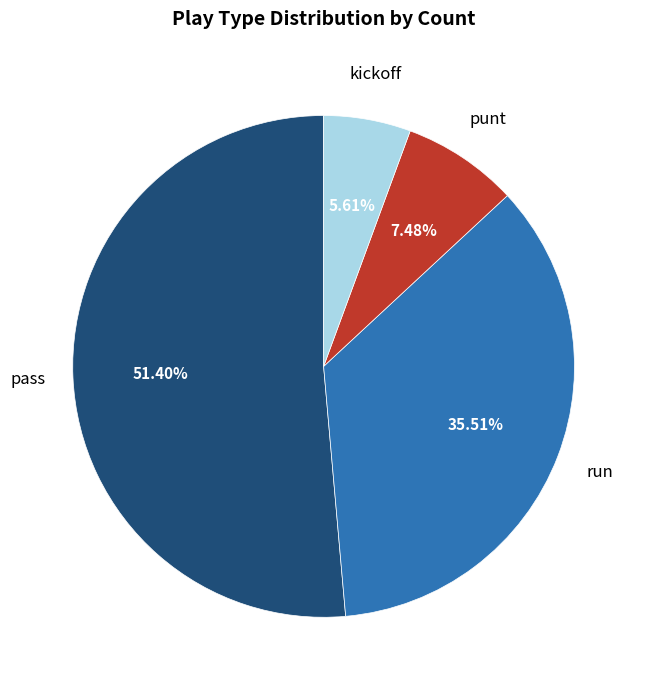

To the nearest percent, what is the combined percentage of punt and run?

43%